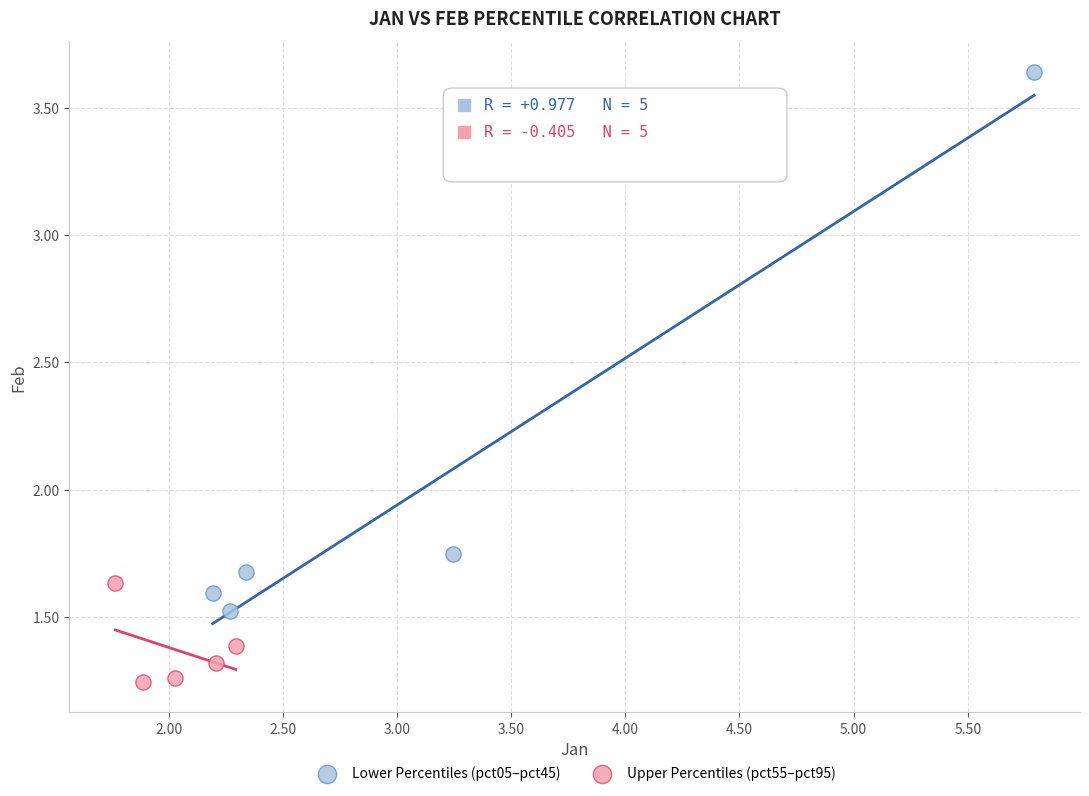

What are all the series names shown in the legend?

Lower Percentiles (pct05–pct45), Upper Percentiles (pct55–pct95)